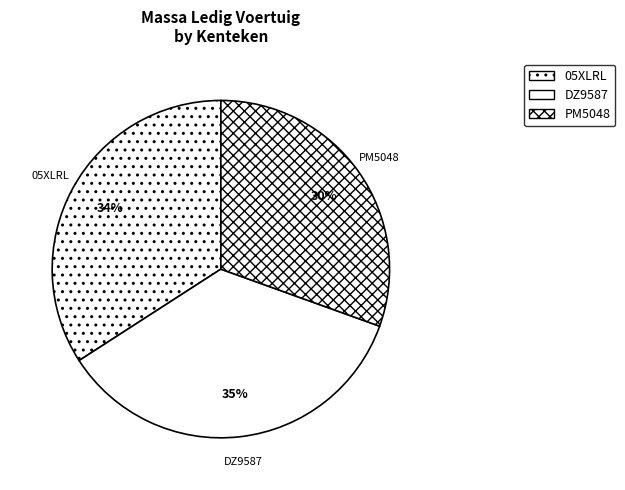

To the nearest percent, what is the difference between the PM5048 and DZ9587 slice percentages?

5%